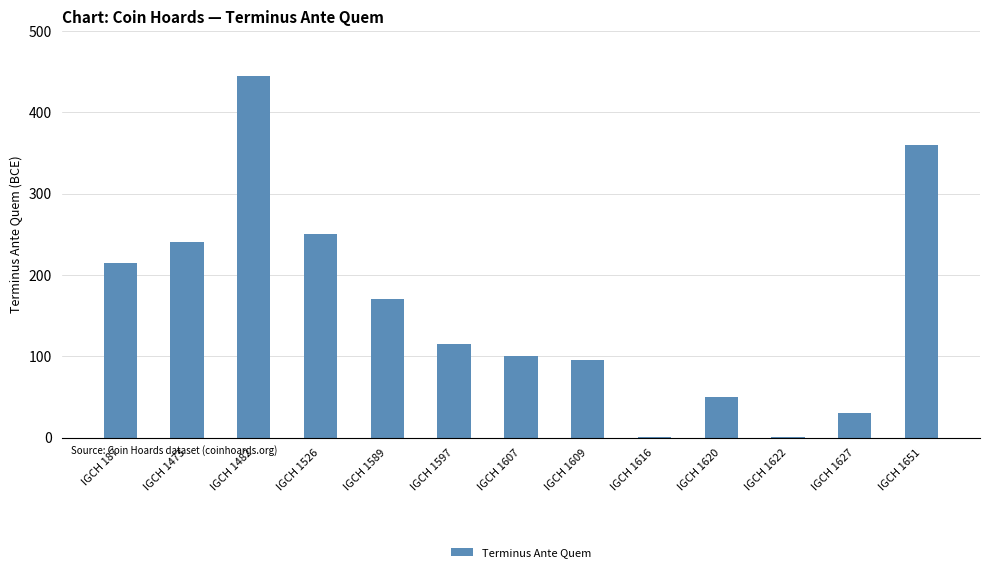

Count the number of categories in the chart.

13